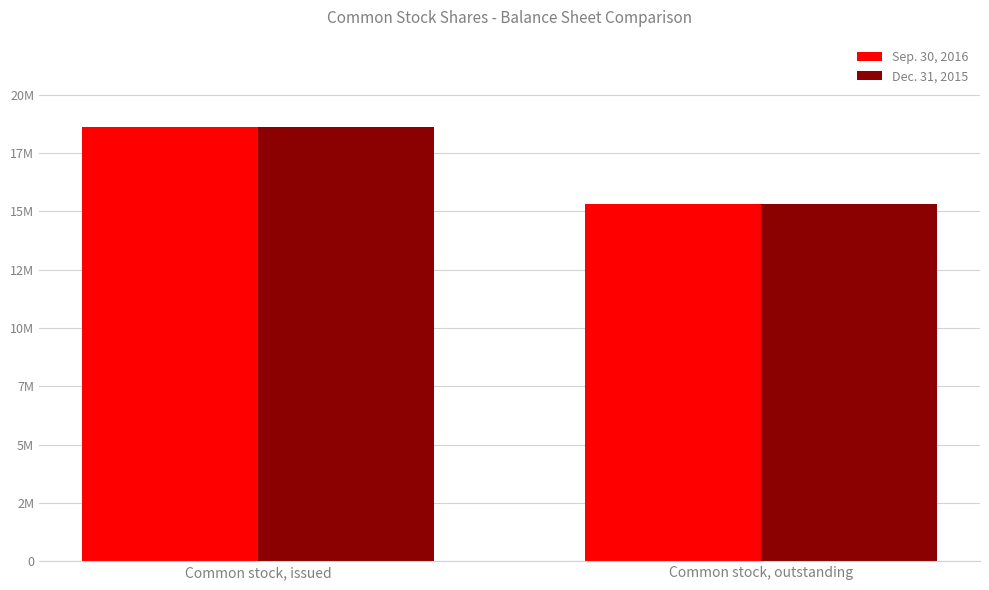

Between Common stock, issued and Common stock, outstanding, which is larger?

Common stock, issued